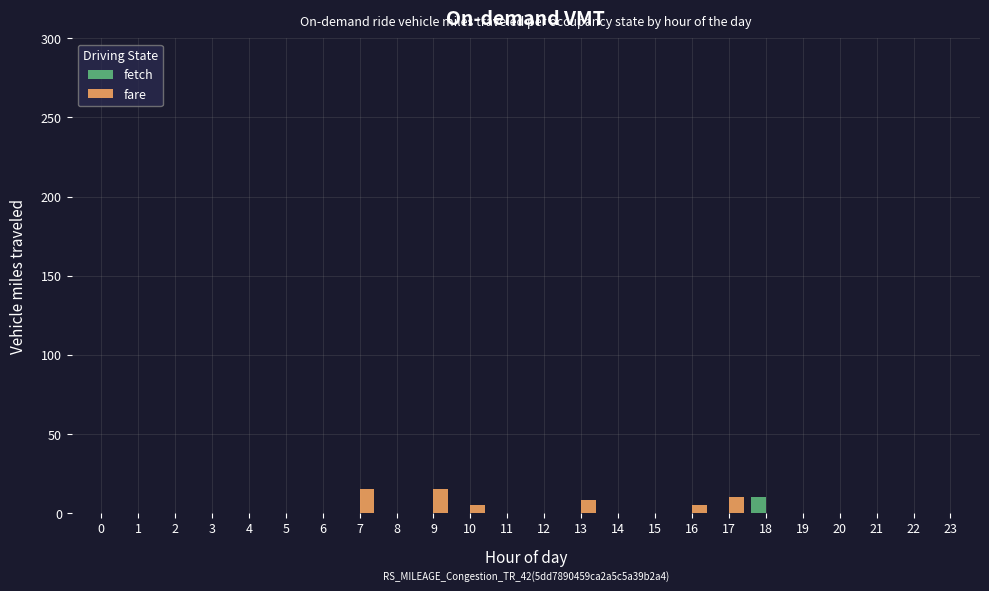

At which label does fetch reach its peak?

18